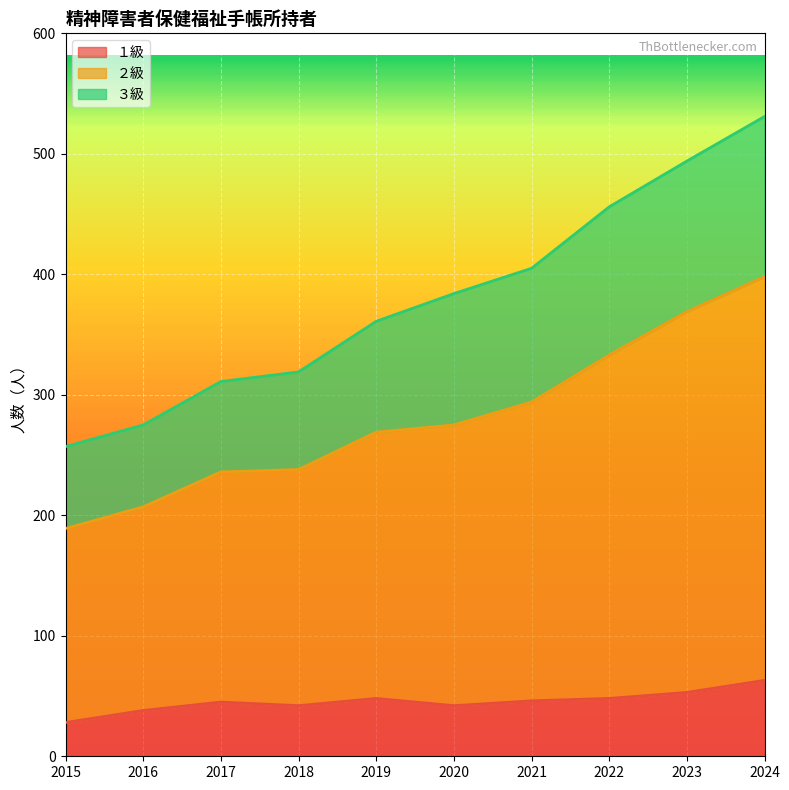

What value does the １級 series have at 2022?

48